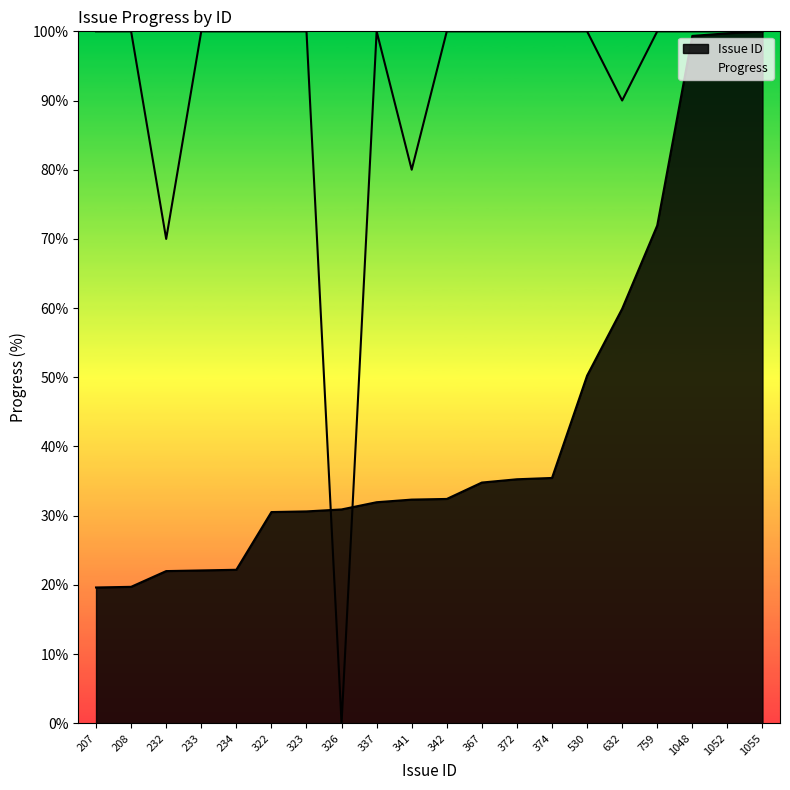

How many data points in Issue ID are less than 32?

9